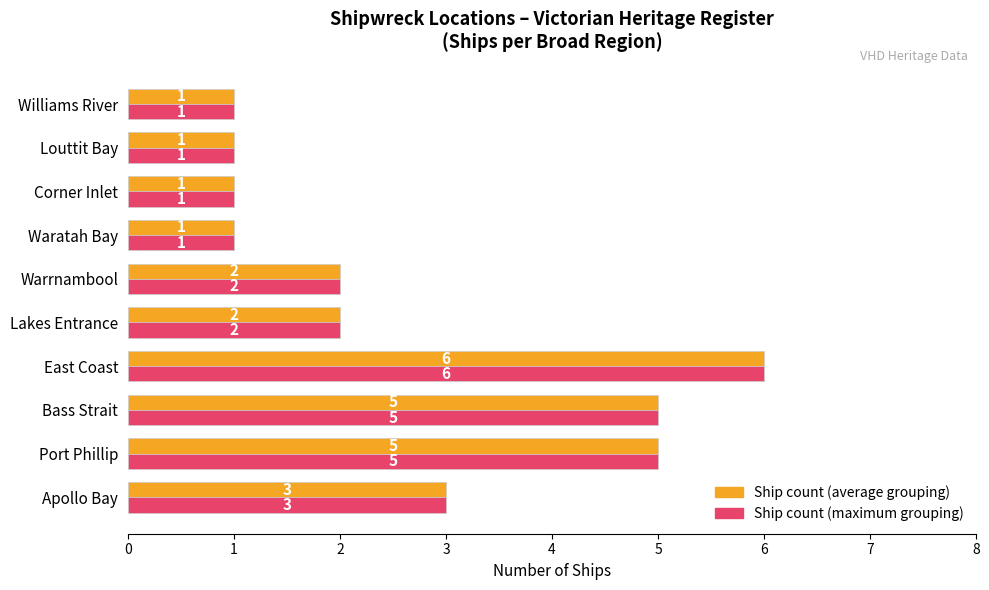

What is the maximum value shown in the chart?

6